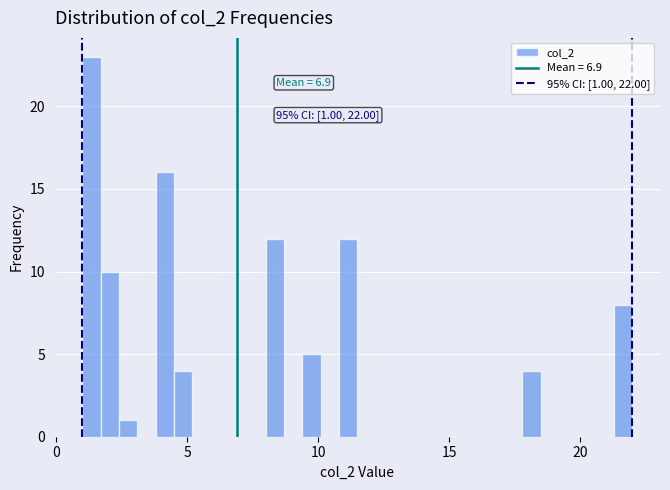

Around what value on the x-axis is the tallest bar? Give the approximate position of its centre, as read against the axis.

1.5